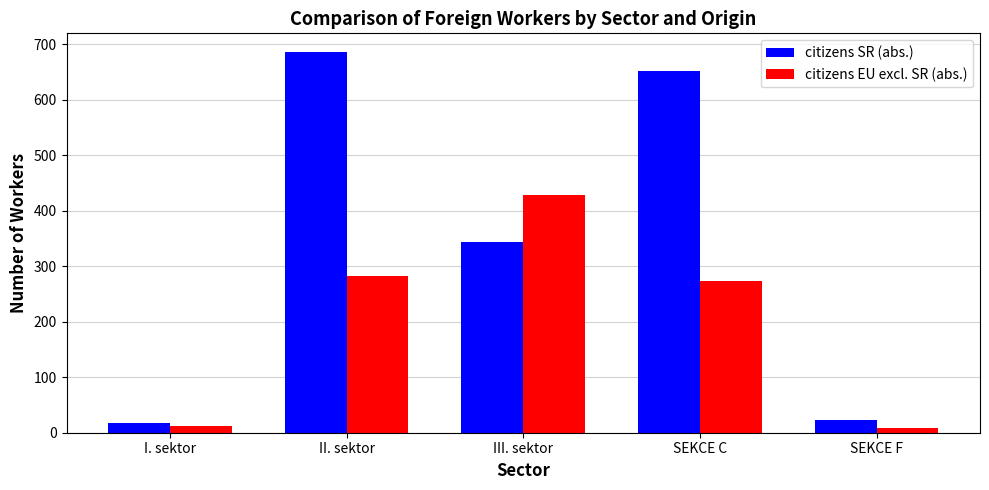

Which series has the widest spread of values?

citizens SR (abs.)